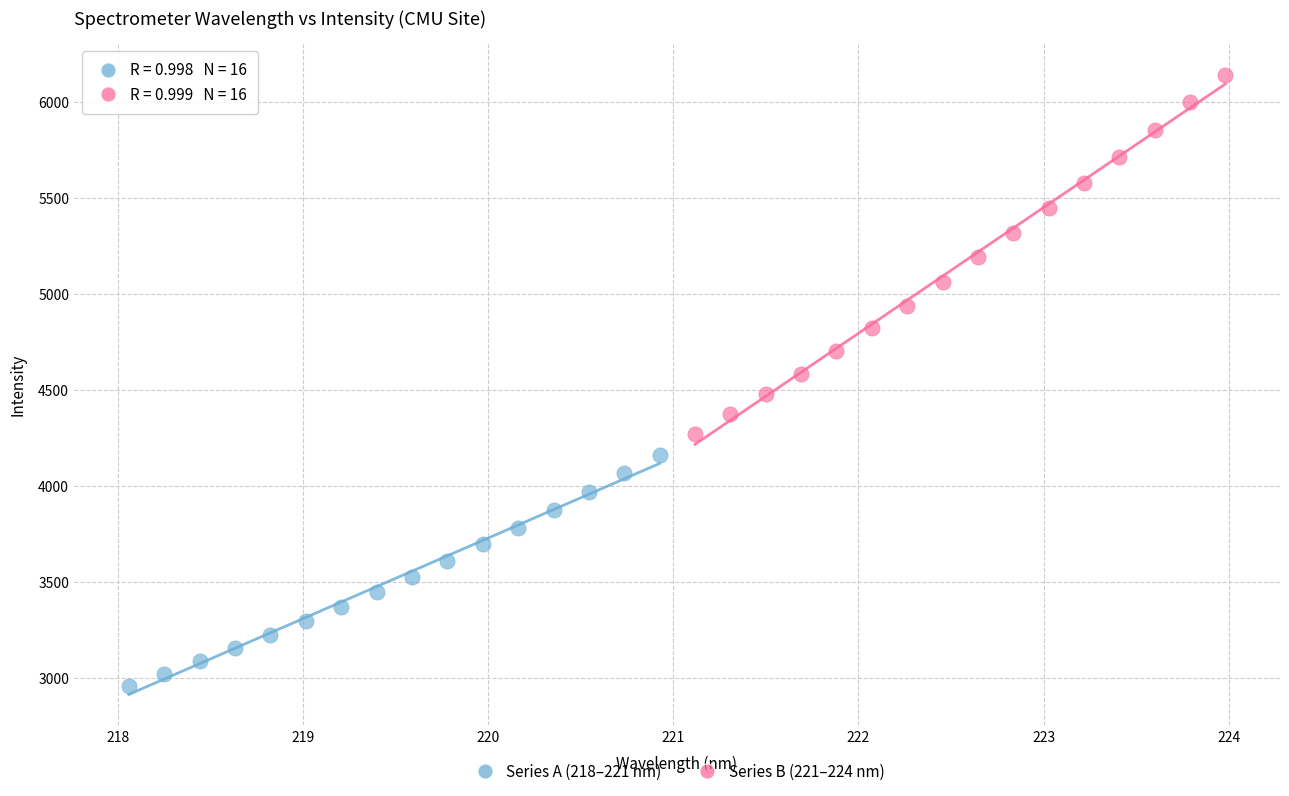

Which series has the widest spread of Y values?

Series B (221–224 nm)